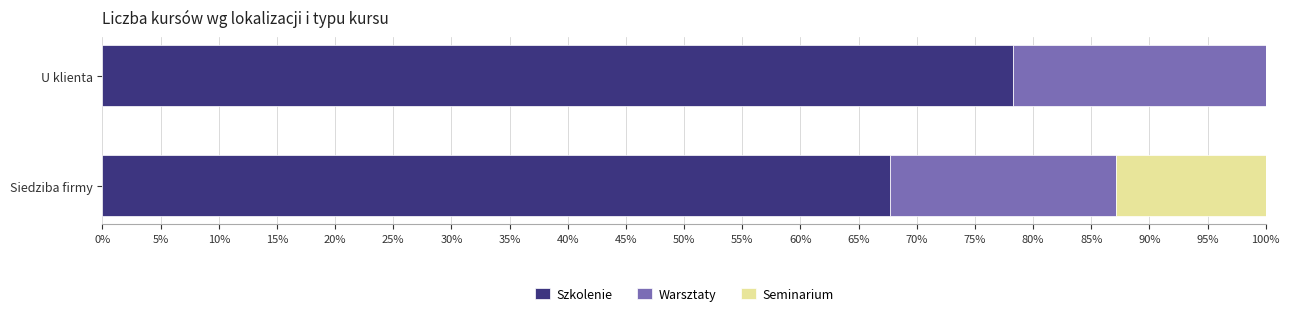

What is the maximum value for Szkolenie?

78.3